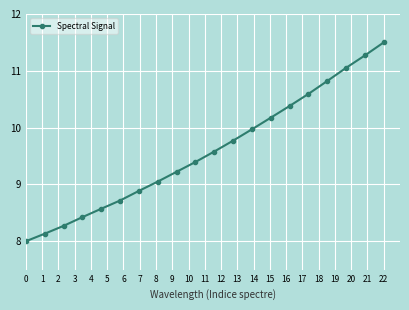

True or false: the data has more than 0 interior local peaks.

False